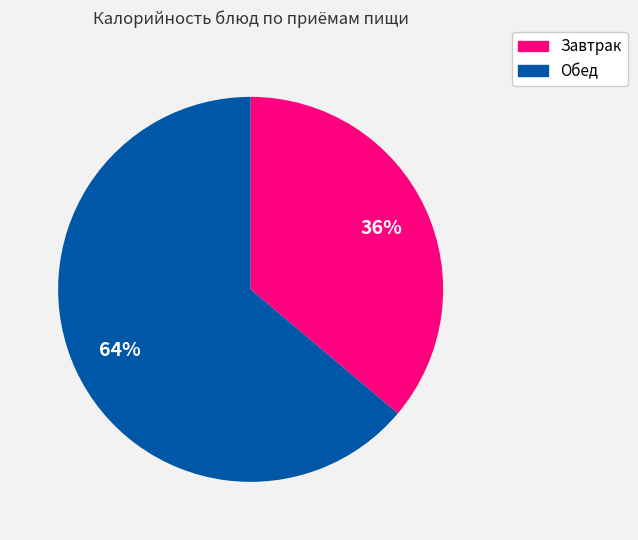

Does any single category account for the majority?

Yes